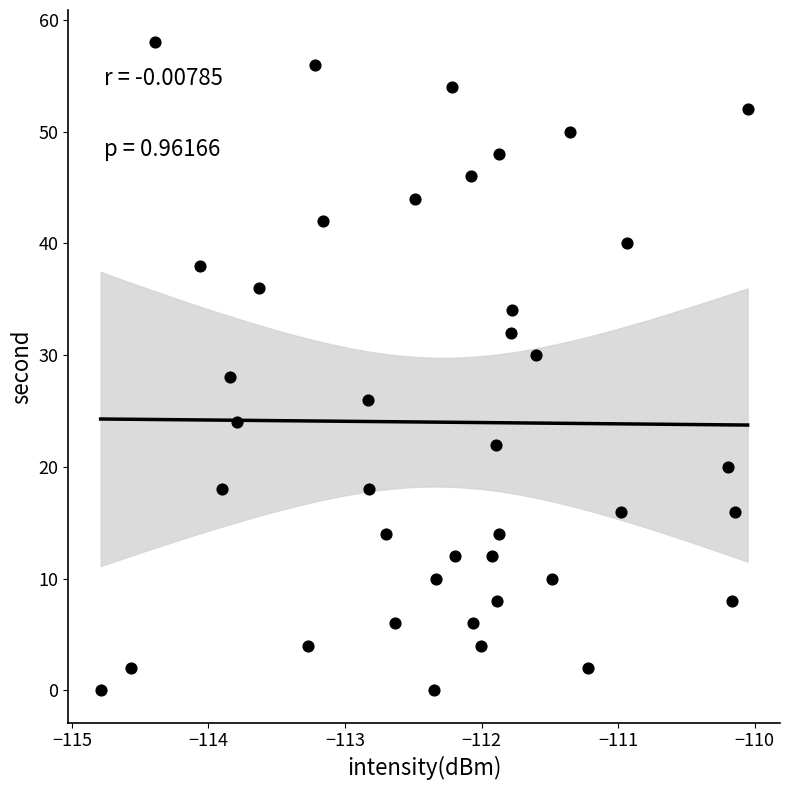

What is the range of Y values (max minus min)?

58